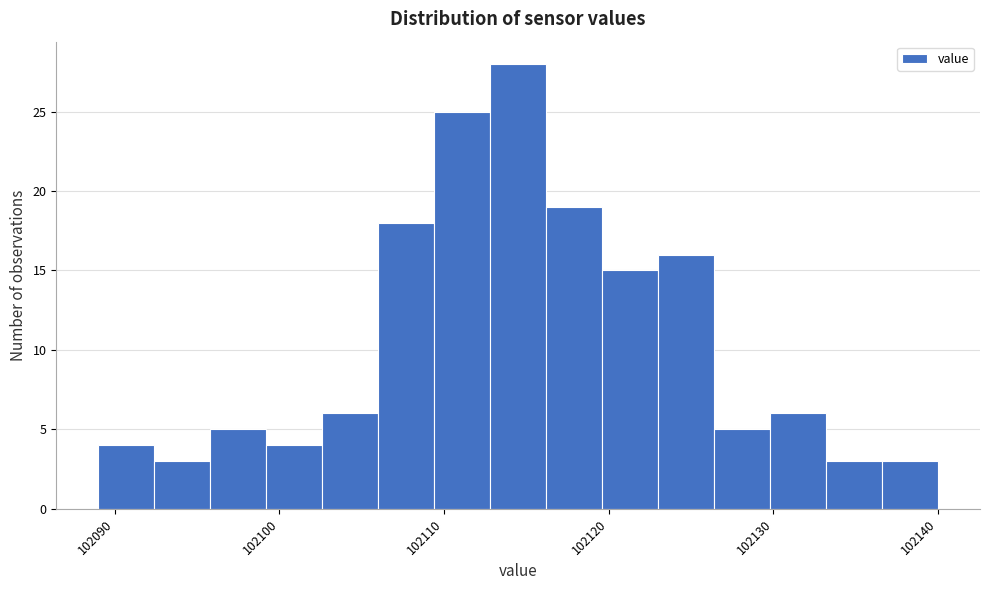

Read against the x-axis, roughly where is the centre of the tallest bar?

102115